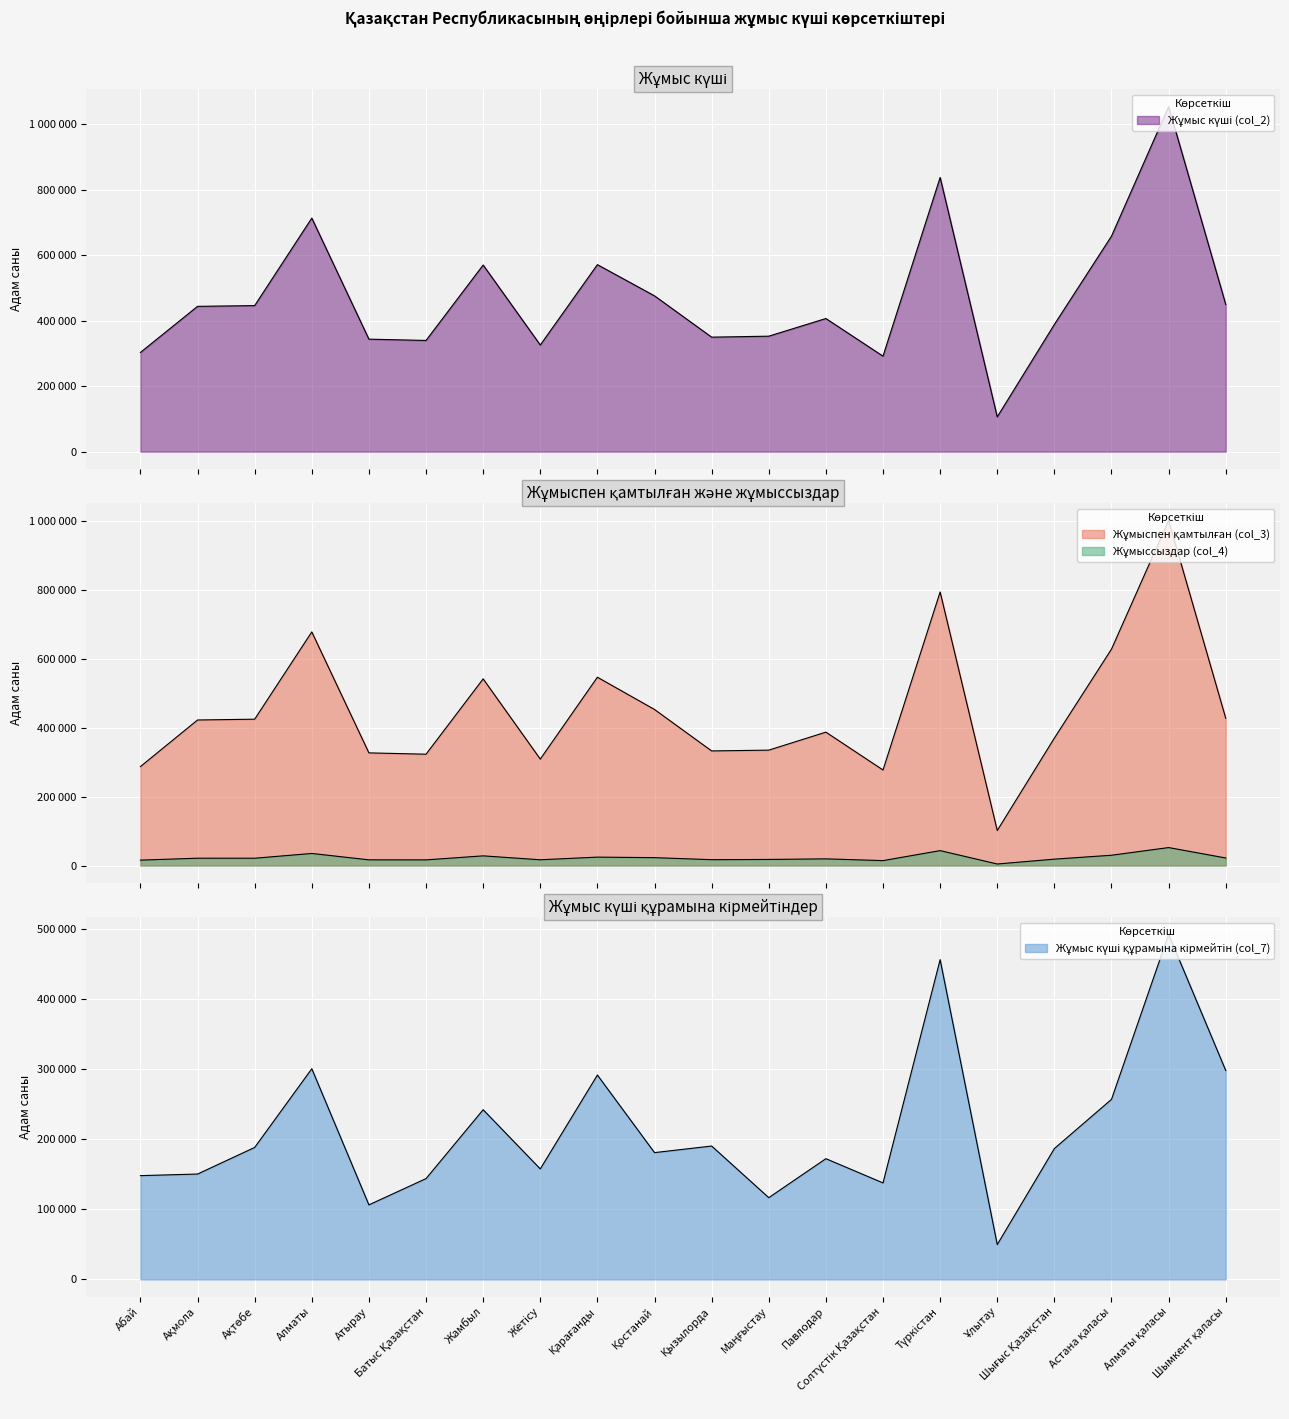

True or false: Жұмыссыздар (col_4) has a value of 14595 at Ақмола.

False